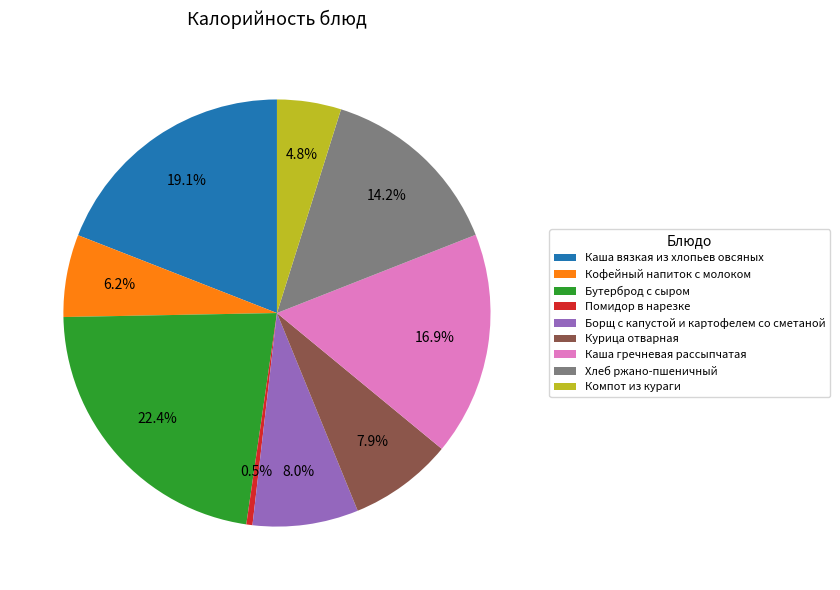

Which slice is the largest?

Бутерброд с сыром